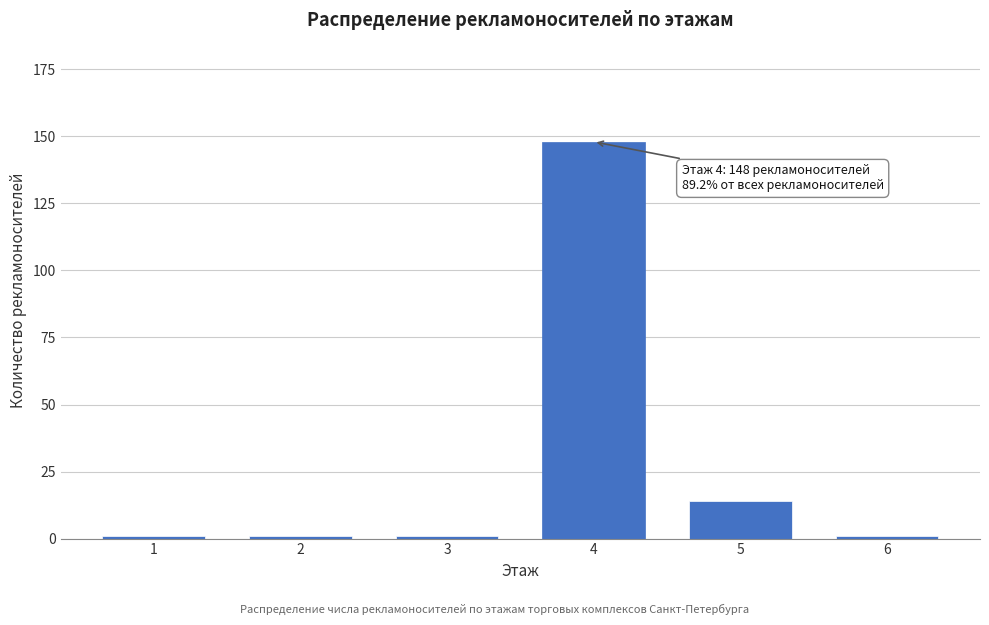

Reading left to right, transcribe all the data shown in this chart.

1=1	2=1	3=1	4=148	5=14	6=1